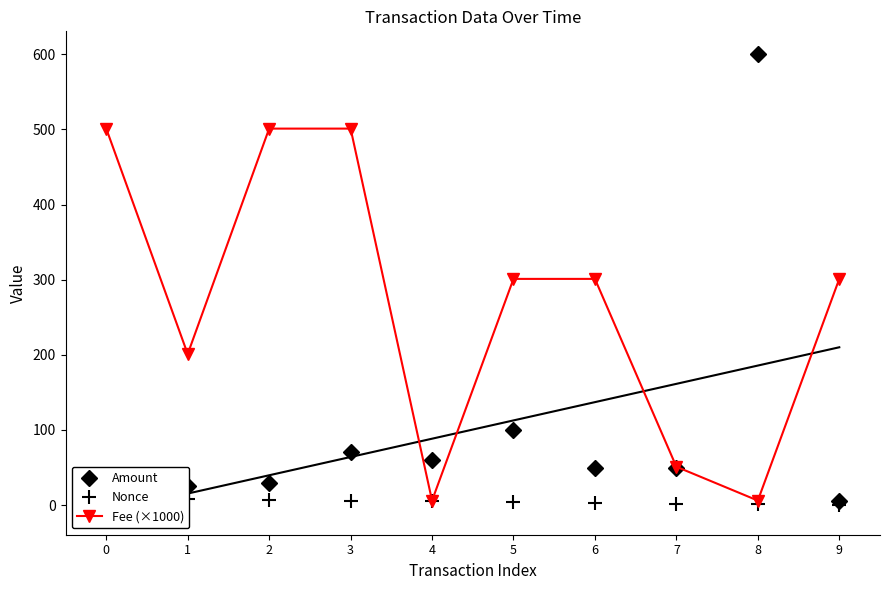

What is the sum of the Nonce values at 5 and 8?

5.0